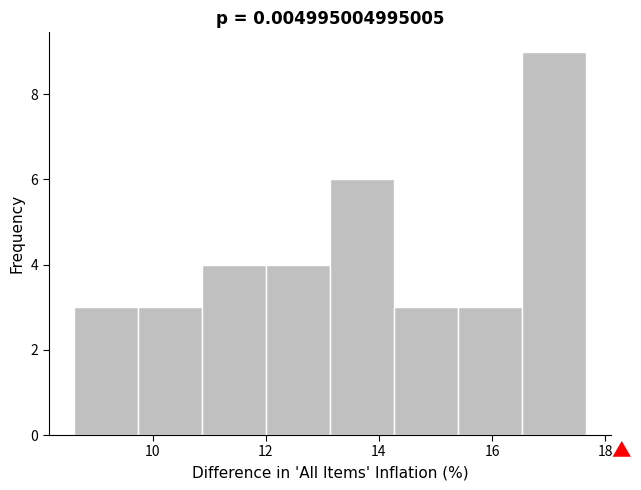

What is the height of the bar covering 14.2 to 15.4 on the x-axis? Neither the bar edges nor the heights are printed on the chart, so give them approximately, as read against the axes.

3